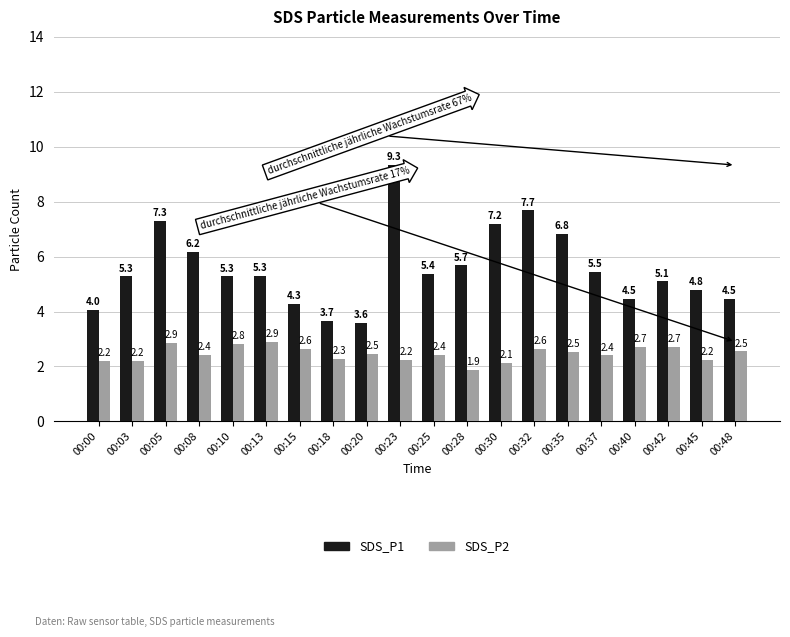

Which series has the largest range (max minus min)?

SDS_P1